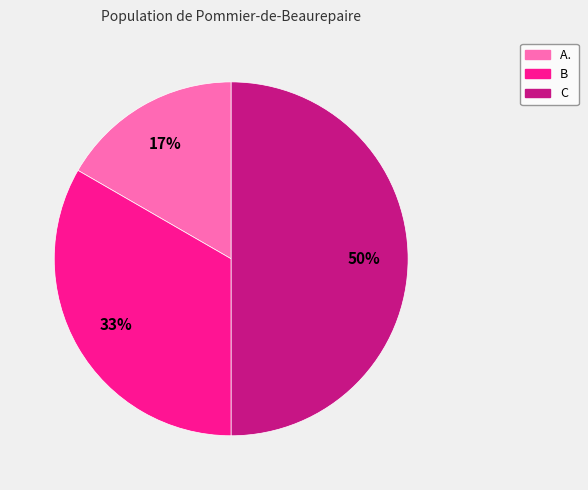

Does B represent more than half of the total?

No